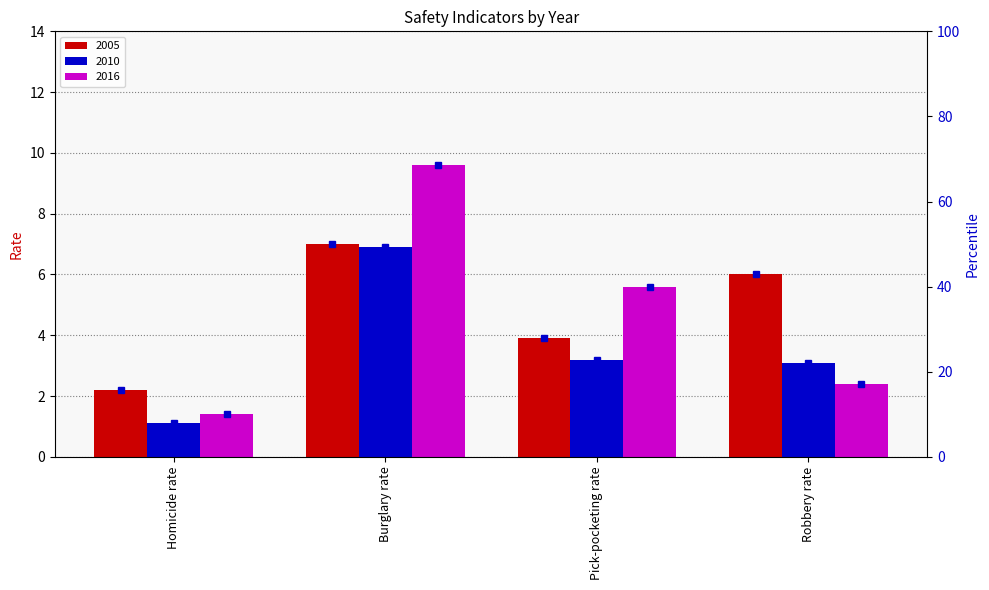

What is the minimum value for 2016?

1.4